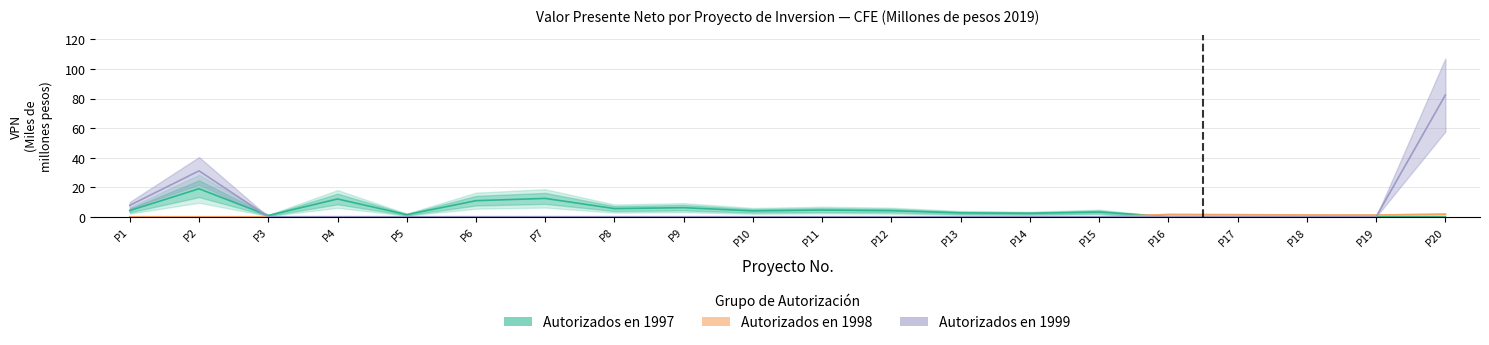

How many data points are less than 3?

9